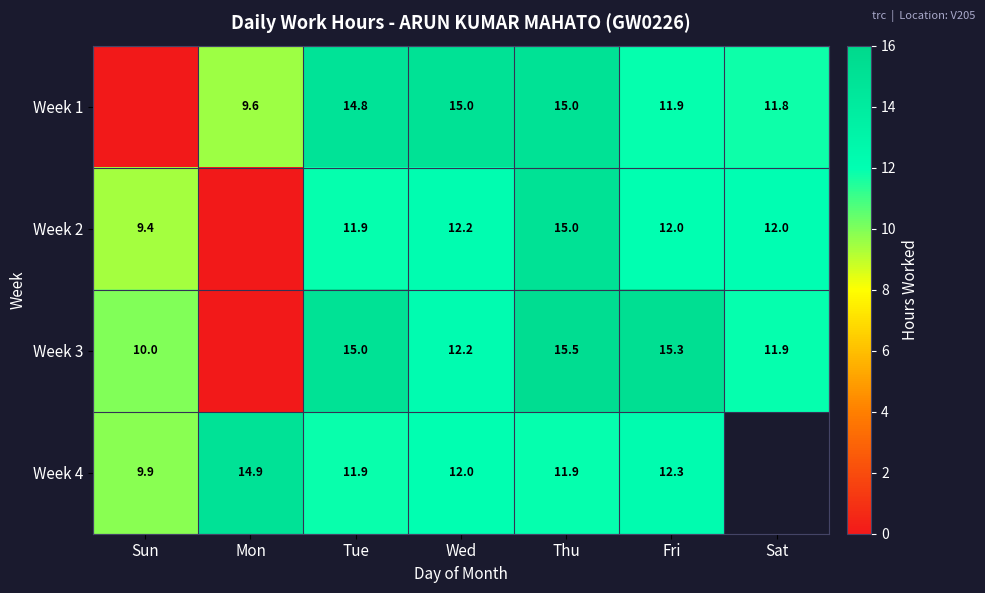

What is the sum of the Week 2 values at Sat and Wed?

24.2